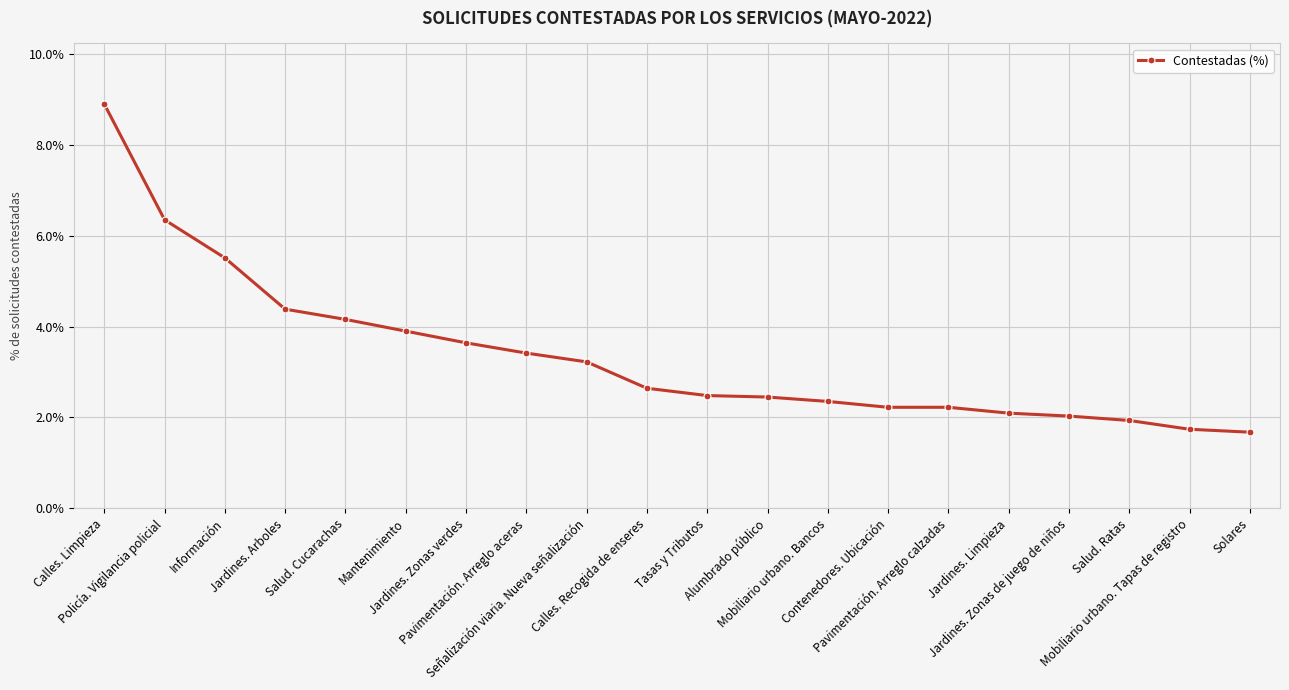

Reading right to left, extract all data points from this chart.

Solares=0.0	Mobiliario urbano. Tapas de registro=0.0	Salud. Ratas=0.0	Jardines. Zonas de juego de niños=0.0	Jardines. Limpieza=0.0	Pavimentación. Arreglo calzadas=0.0	Contenedores. Ubicación=0.0	Mobiliario urbano. Bancos=0.0	Alumbrado público=0.0	Tasas y Tributos=0.0	Calles. Recogida de enseres=0.0	Señalización viaria. Nueva señalización=0.0	Pavimentación. Arreglo aceras=0.0	Jardines. Zonas verdes=0.0	Mantenimiento=0.0	Salud. Cucarachas=0.0	Jardines. Arboles=0.0	Información=0.1	Policía. Vigilancia policial=0.1	Calles. Limpieza=0.1